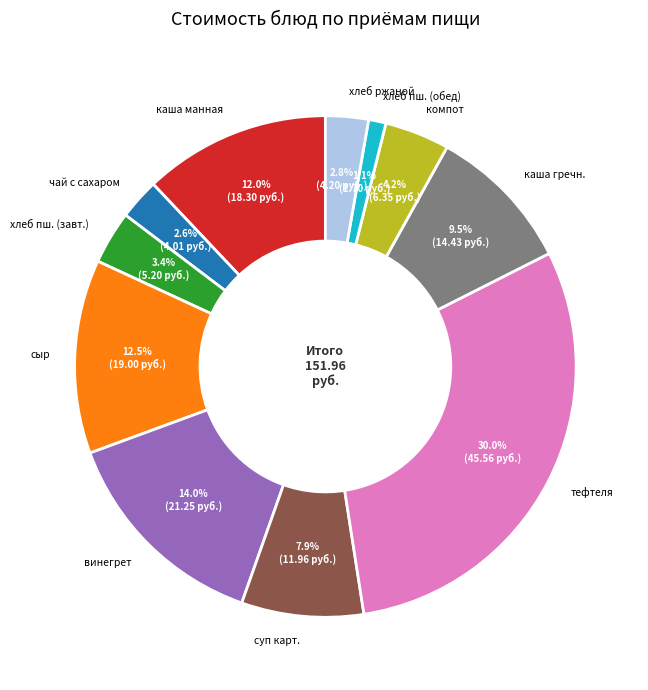

Approximately how many times larger is the value at хлеб пш. (завт.) compared to компот?

0.8